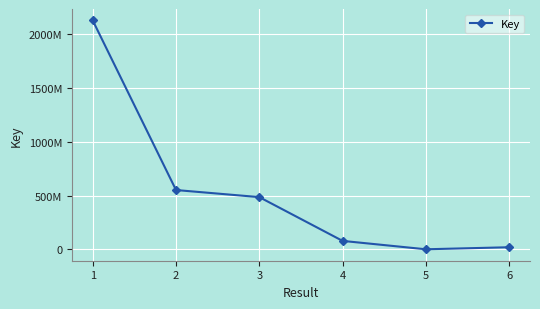

Rank the categories by value from lowest to highest.

5, 6, 4, 3, 2, 1